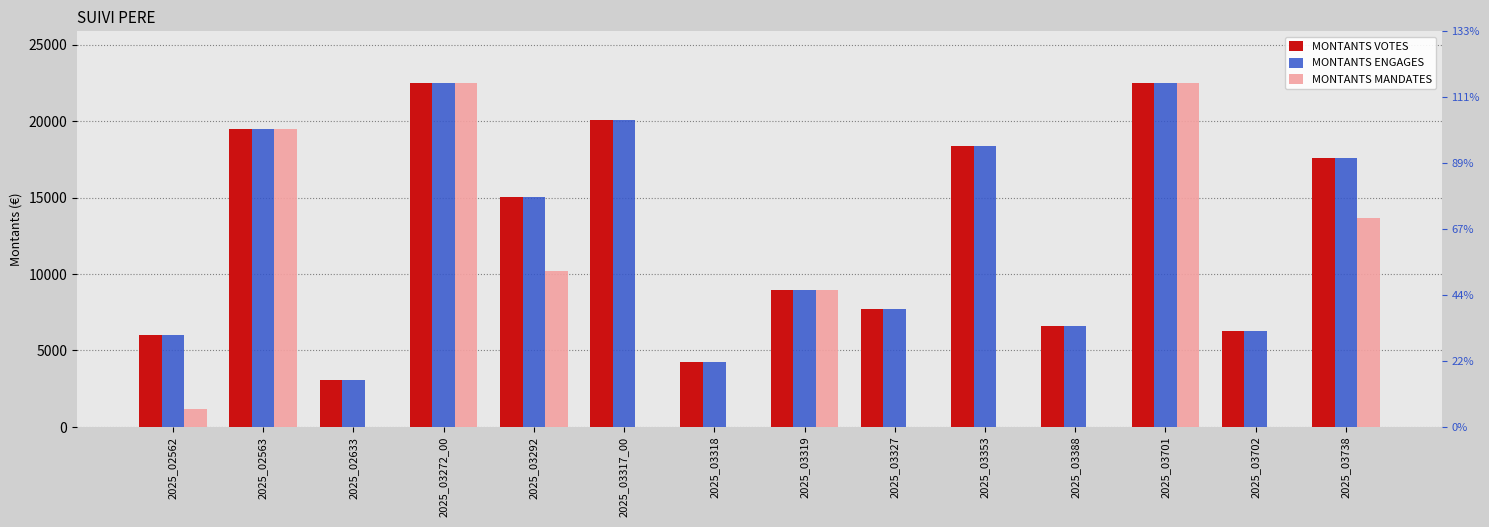

Reading left to right, list all the values displayed in this chart.

MONTANTS VOTES: 5984.0	19499.0	3036.0	22500.0	15058.0	20097.0	4235.0	8922.0	7715.0	18387.0	6566.0	22500.0	6285.0	17562.0
MONTANTS ENGAGES: 5984.0	19499.0	3036.0	22500.0	15058.0	20097.0	4235.0	8922.0	7715.0	18387.0	6566.0	22500.0	6285.0	17562.0
MONTANTS MANDATES: 1196.8	19499.0	0.0	22500.0	10199.0	0.0	0.0	8922.0	0.0	0.0	0.0	22500.0	0.0	13649.3